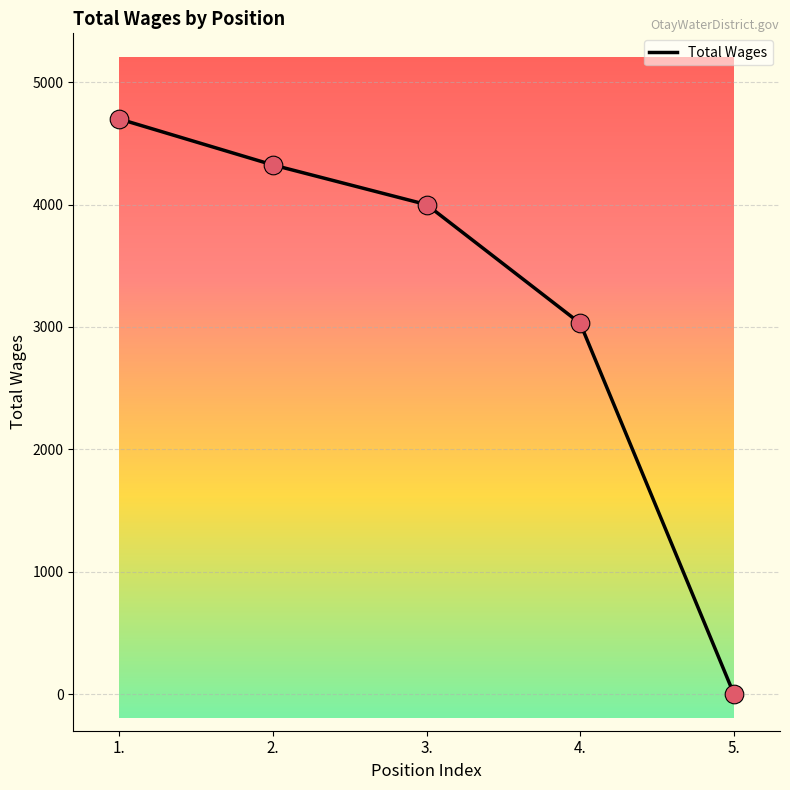

Between 3. and 5., which is larger?

3.